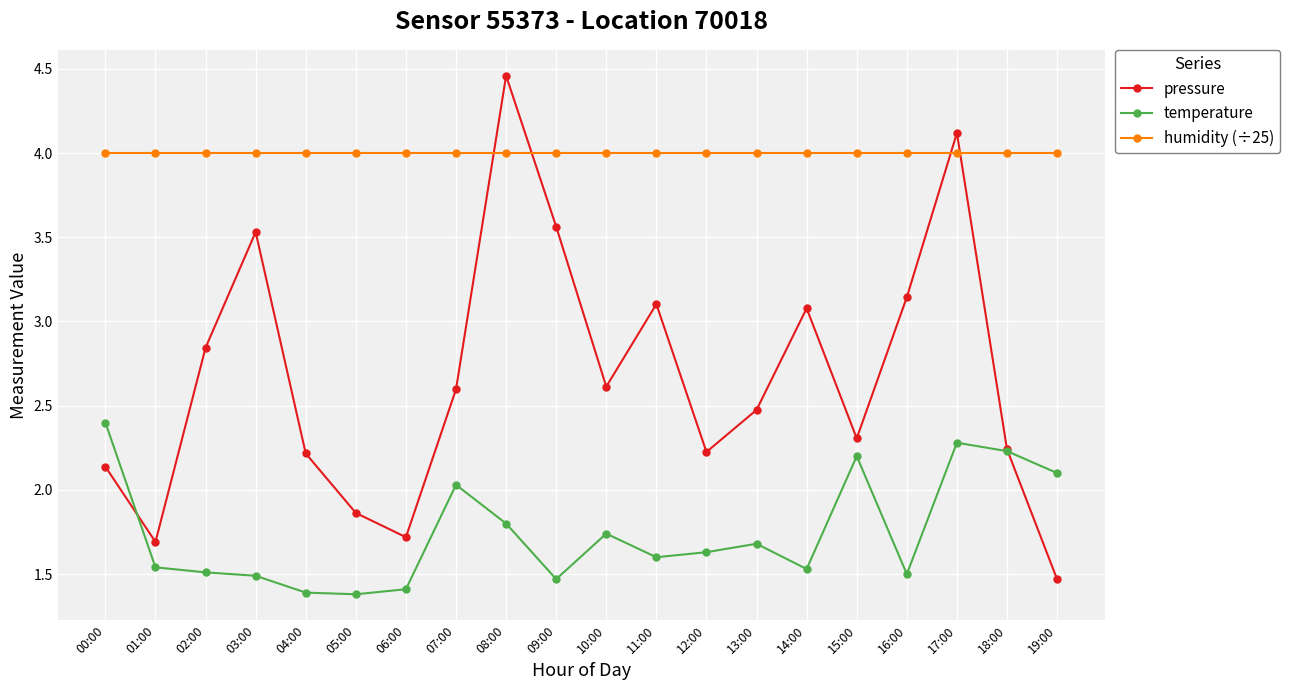

What is the value of the temperature point at the 6th from the left?

1.4